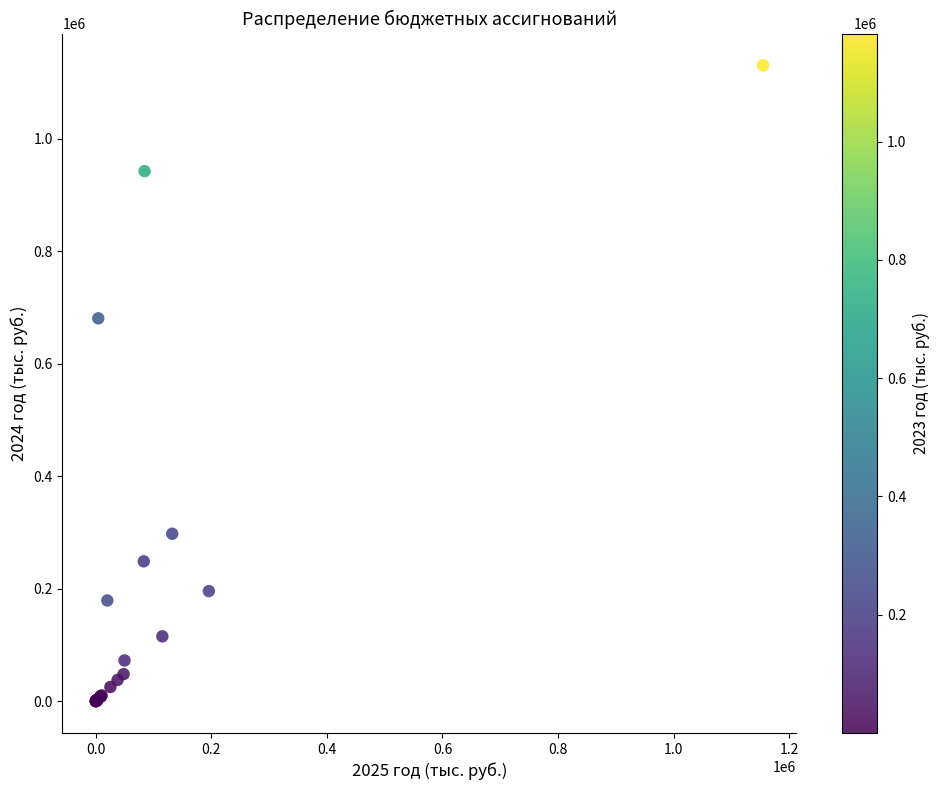

What Y value in the scatter plot is closest to 565076?

680522.6